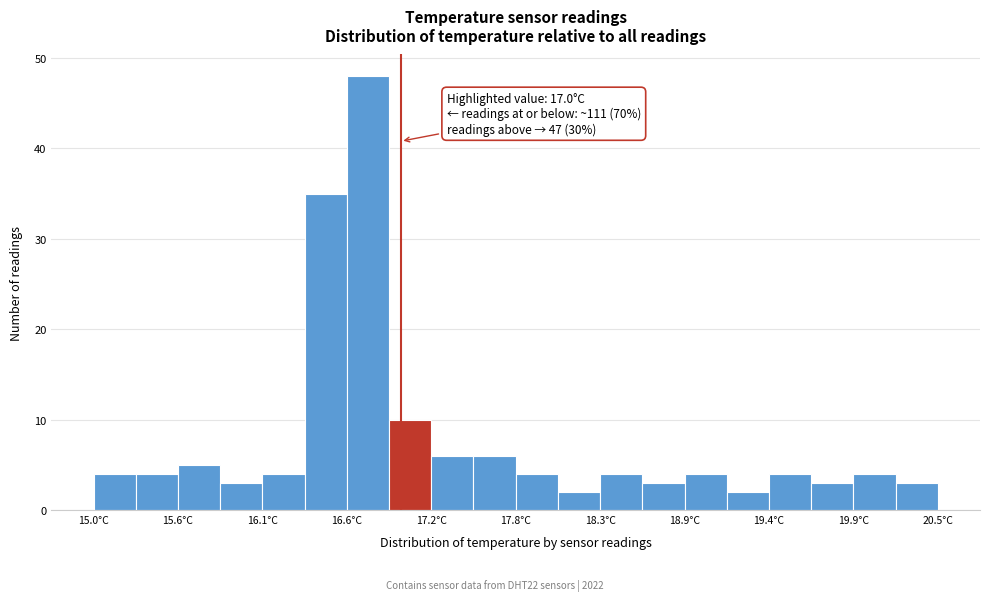

Around what value on the x-axis is the tallest bar? Give the approximate position of its centre, as read against the axis.

16.8